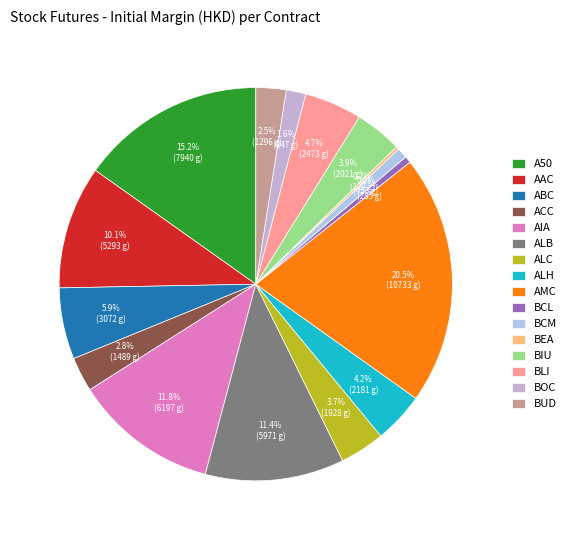

Combined, do BLI and ALC account for over 50%?

No